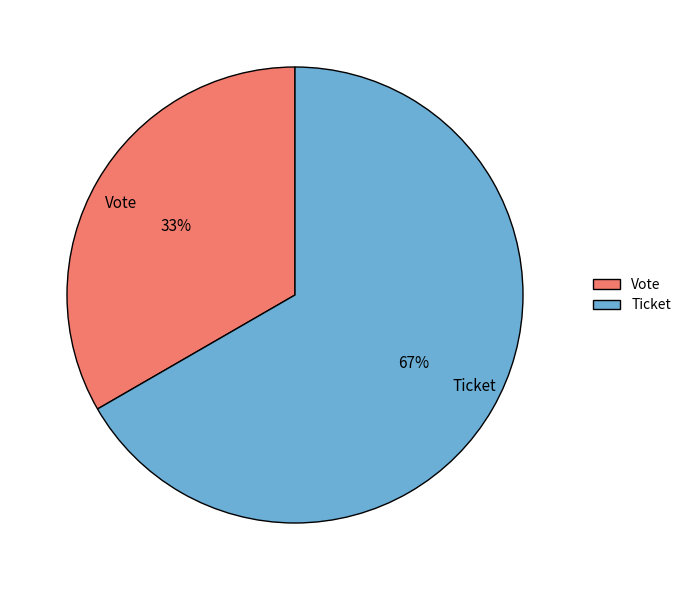

Is there a majority slice in this chart?

Yes